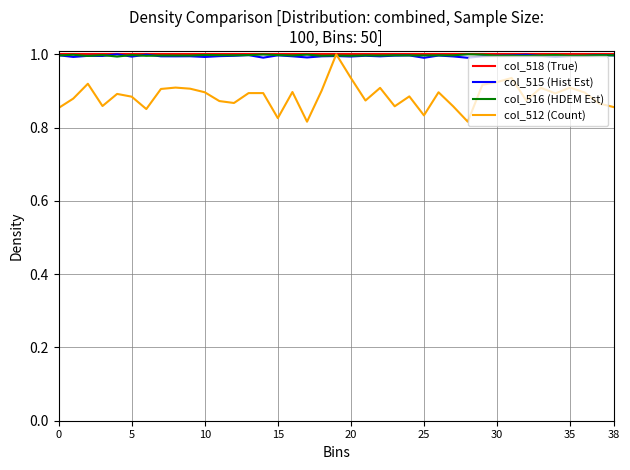

What is the maximum value for col_512 (Count)?

1.0